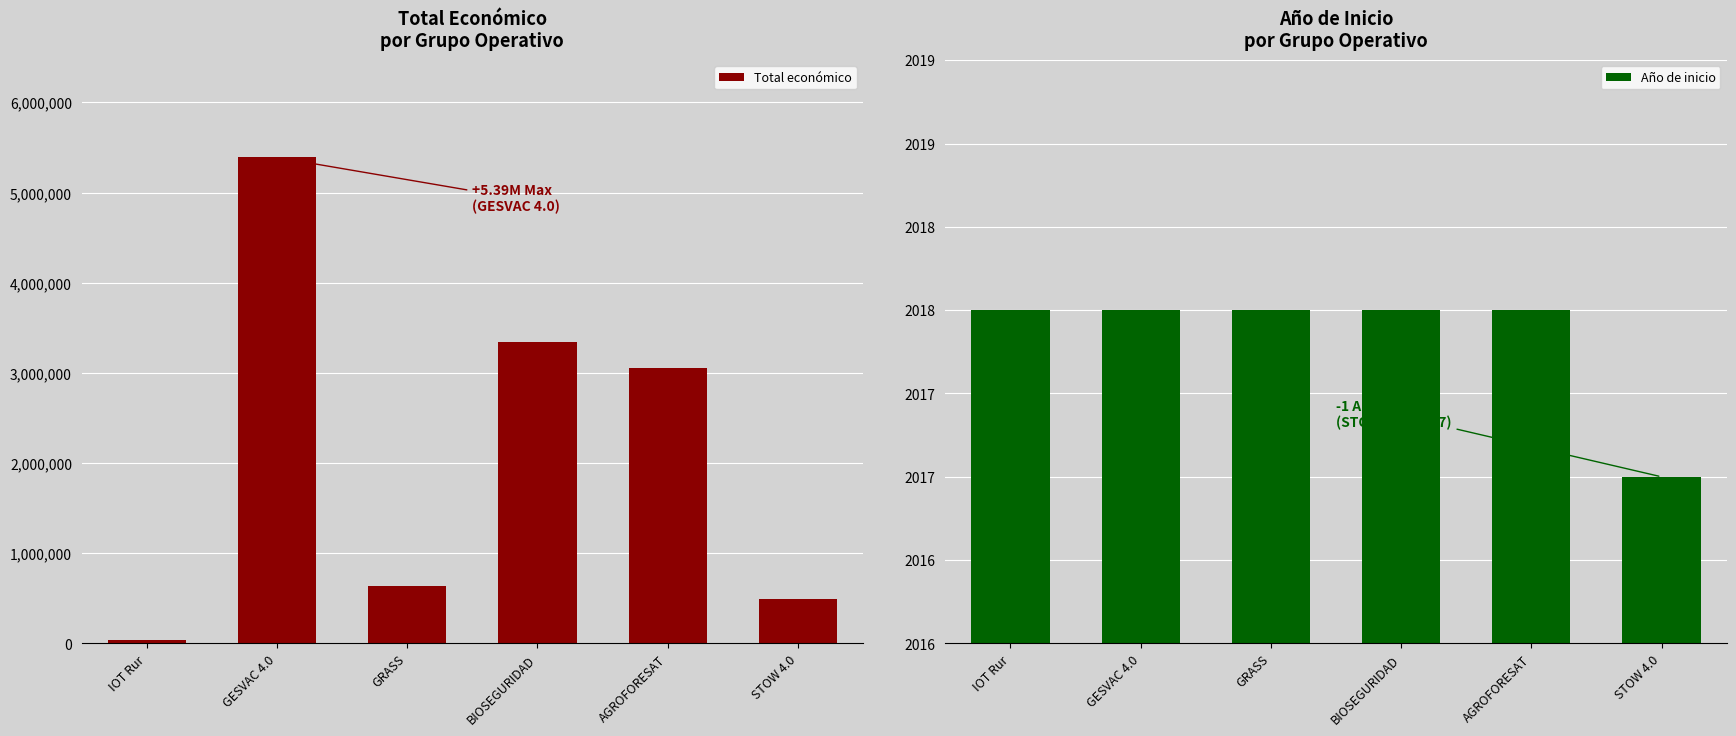

Rank the series at STOW 4.0 from lowest to highest value.

Año de inicio, Total económico